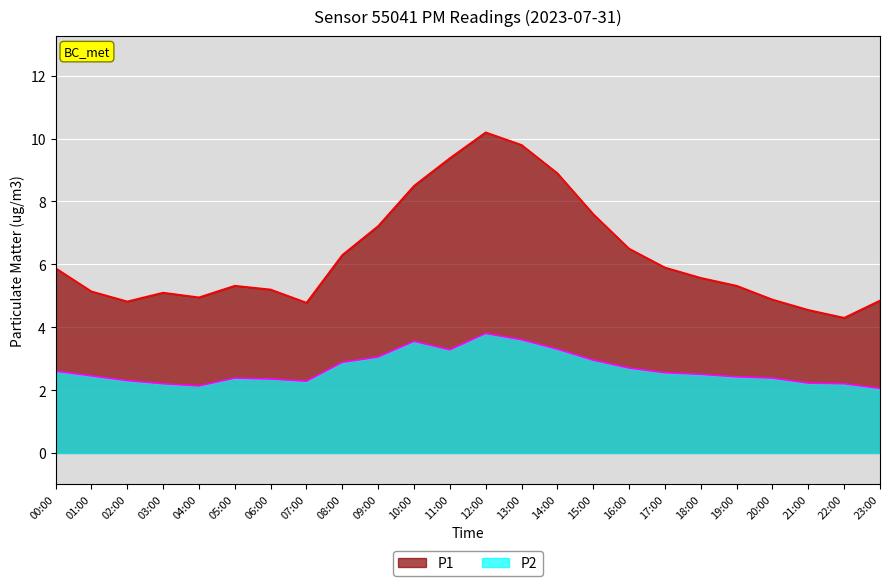

What is the total value across all series at 19:00?

7.7